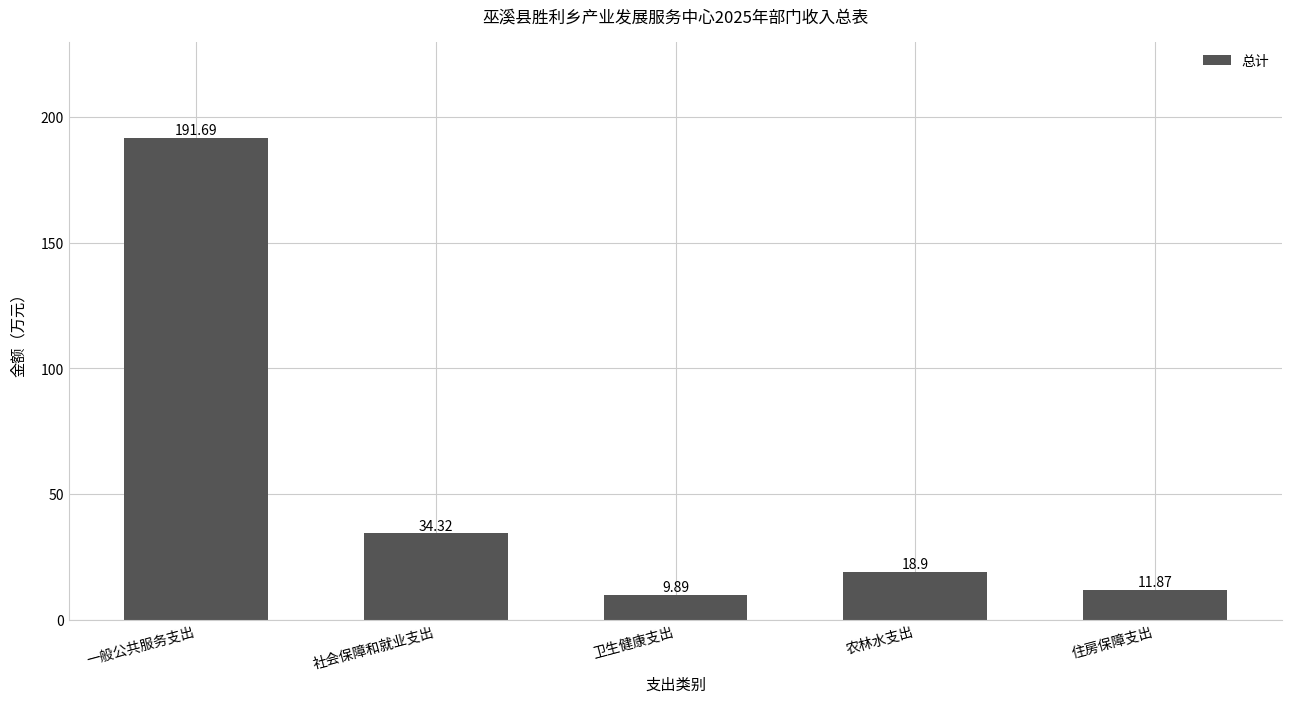

Rank the categories by value from lowest to highest.

卫生健康支出, 住房保障支出, 农林水支出, 社会保障和就业支出, 一般公共服务支出